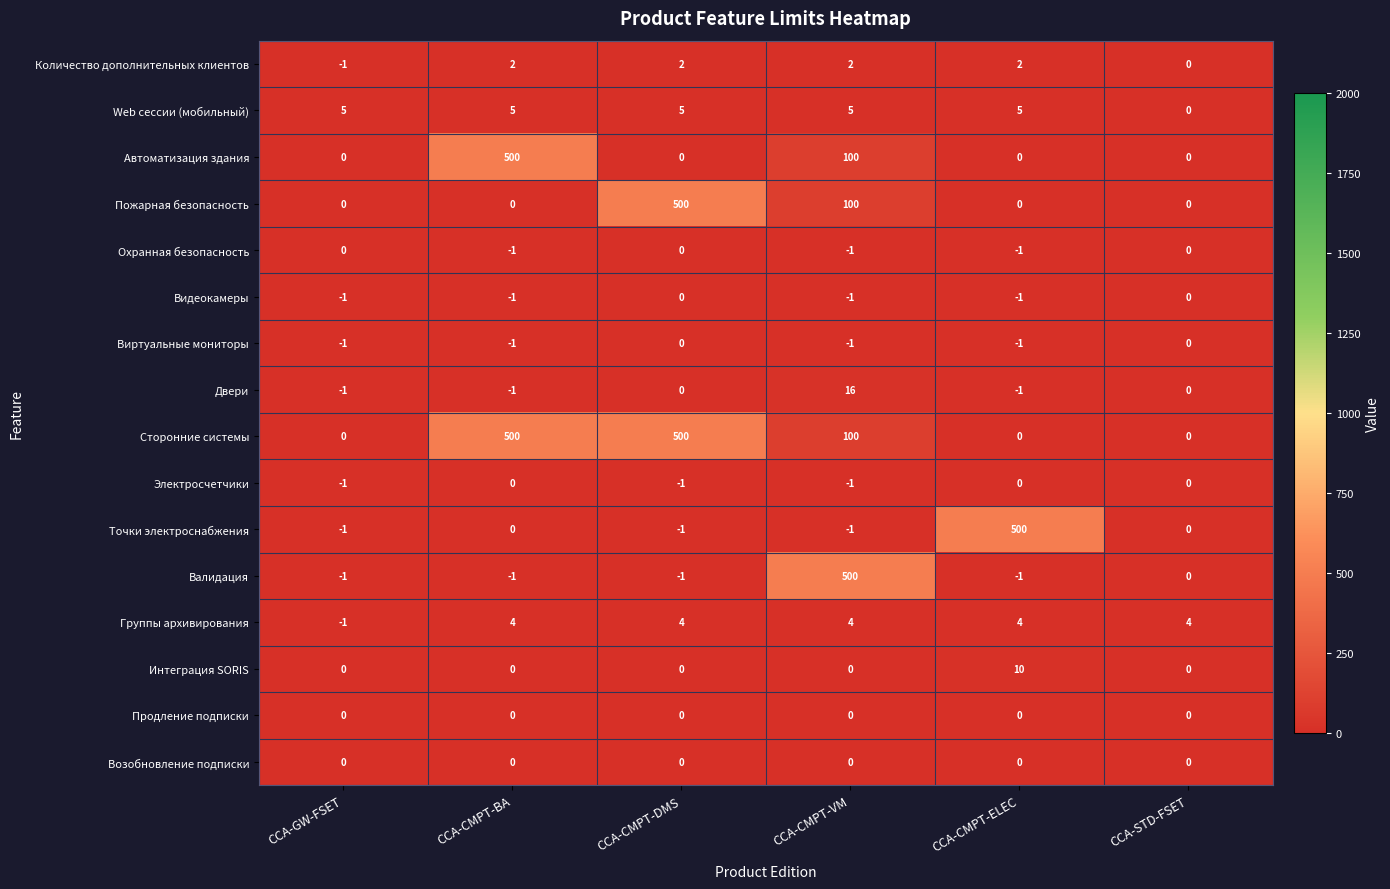

Where is Группы архивирования nearest to the value 1?

CCA-GW-FSET